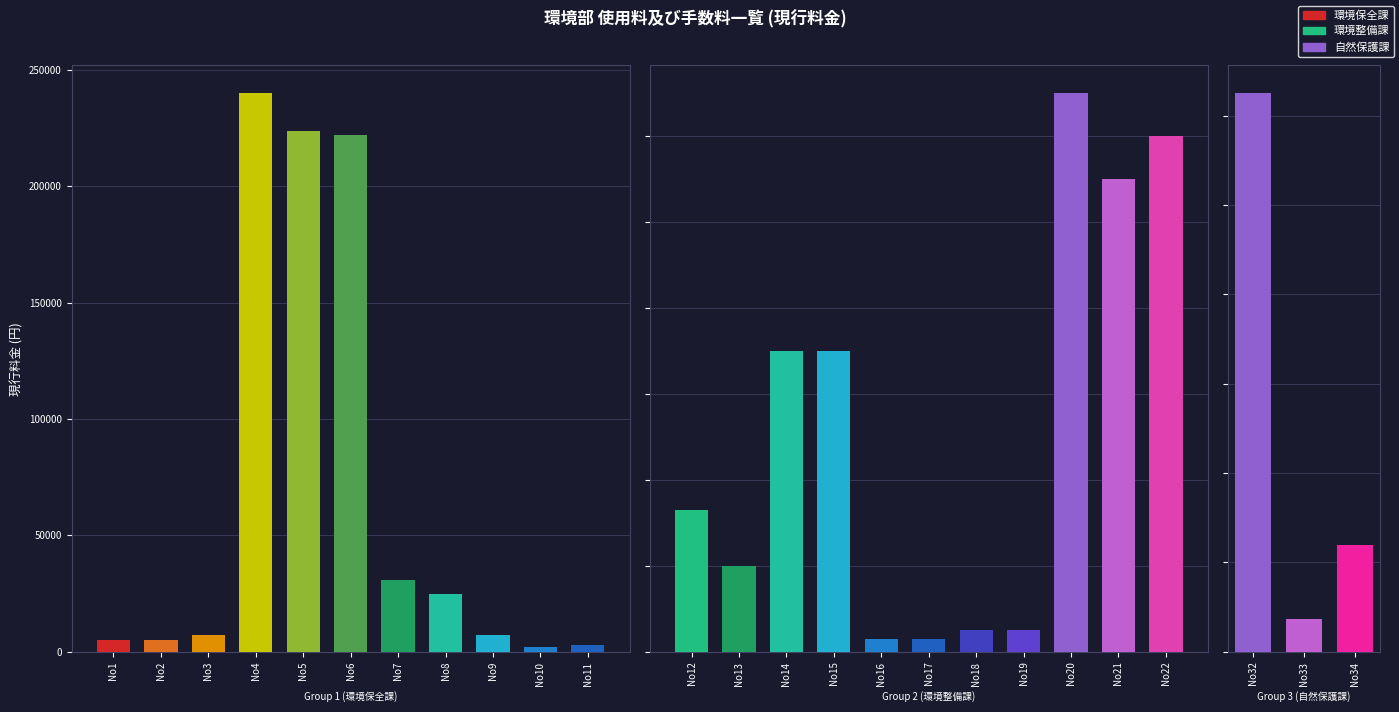

Reading left to right, transcribe all the data shown in this chart.

環境保全課: 0=5000	1=5000	2=7400	3=240000	4=224000	5=222000	6=30900	7=24800	8=7400	9=2000	10=2900
環境整備課: 0=33000	1=20000	2=70000	3=70000	4=3000	5=3000	6=5000	7=5000	8=130000	9=110000	10=120000
自然保護課: 0=125000	1=7400	2=24000	3=0	4=0	5=0	6=0	7=0	8=0	9=0	10=0